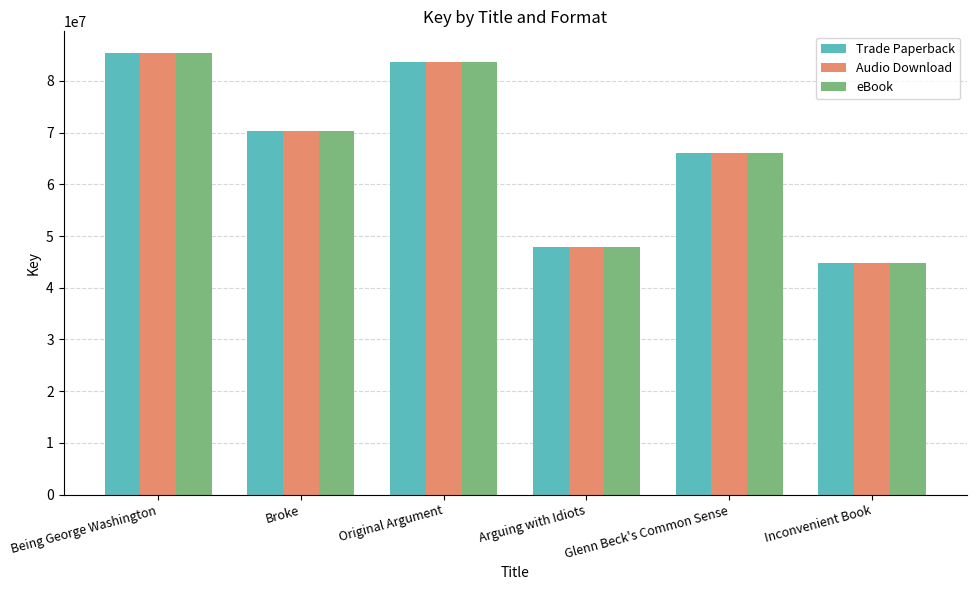

What is the label of the 1st bar from the right?

Inconvenient Book